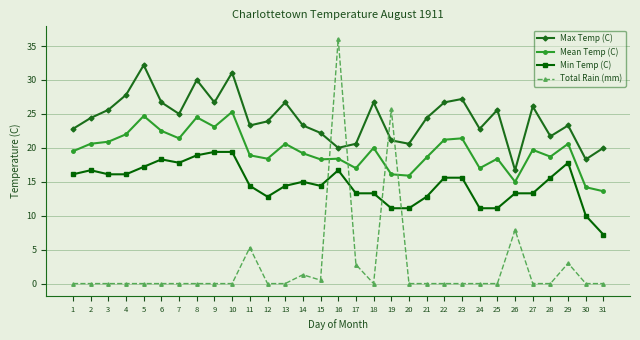

What is the difference between the second highest and second lowest values in the Total Rain (mm) series?

25.7